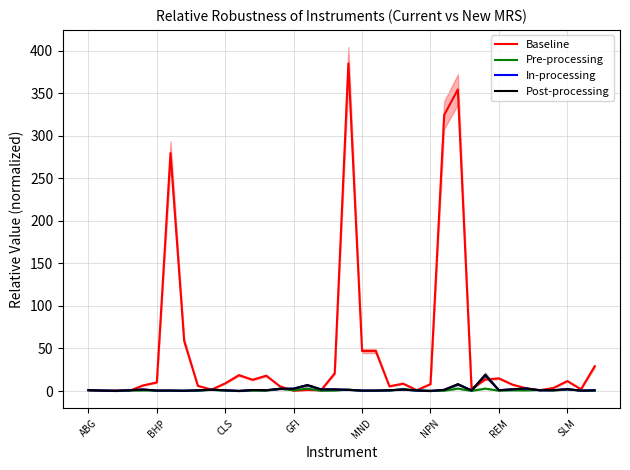

Which series has the largest total across all categories?

Baseline